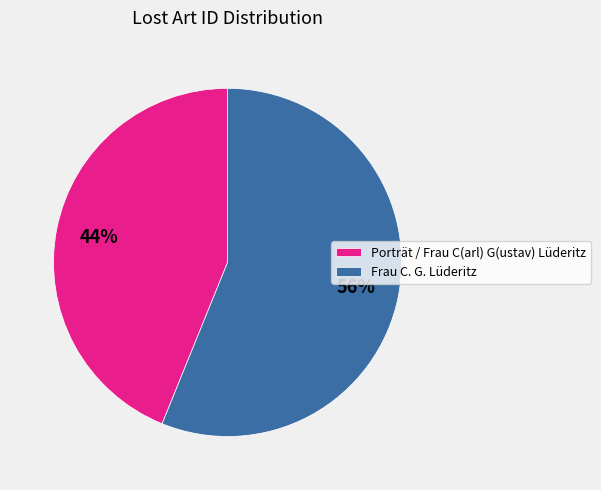

To the nearest percent, what is the average slice percentage?

50%